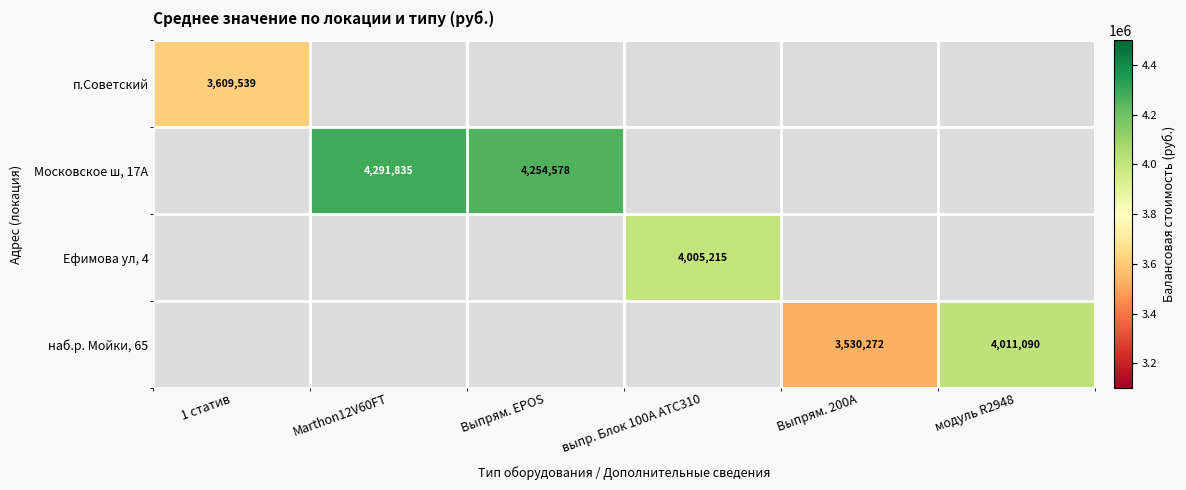

The наб.р. Мойки, 65 series shows 3530272 at Выпрям. 200А. True or false?

True